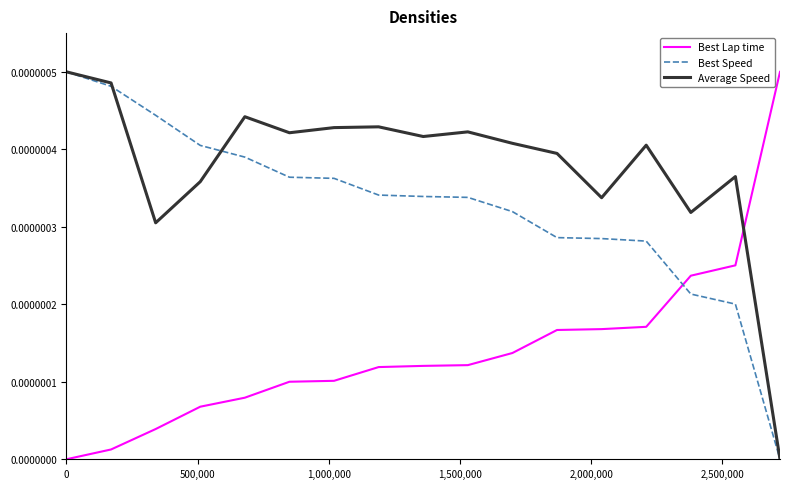

How many intersections are there between Best Speed and Best Lap time?

1